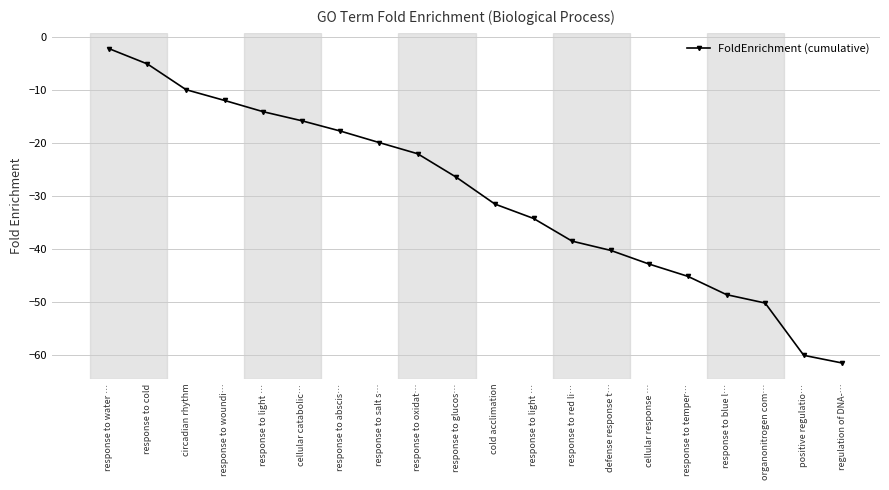

What value does the data have at response to salt s…?

-20.0